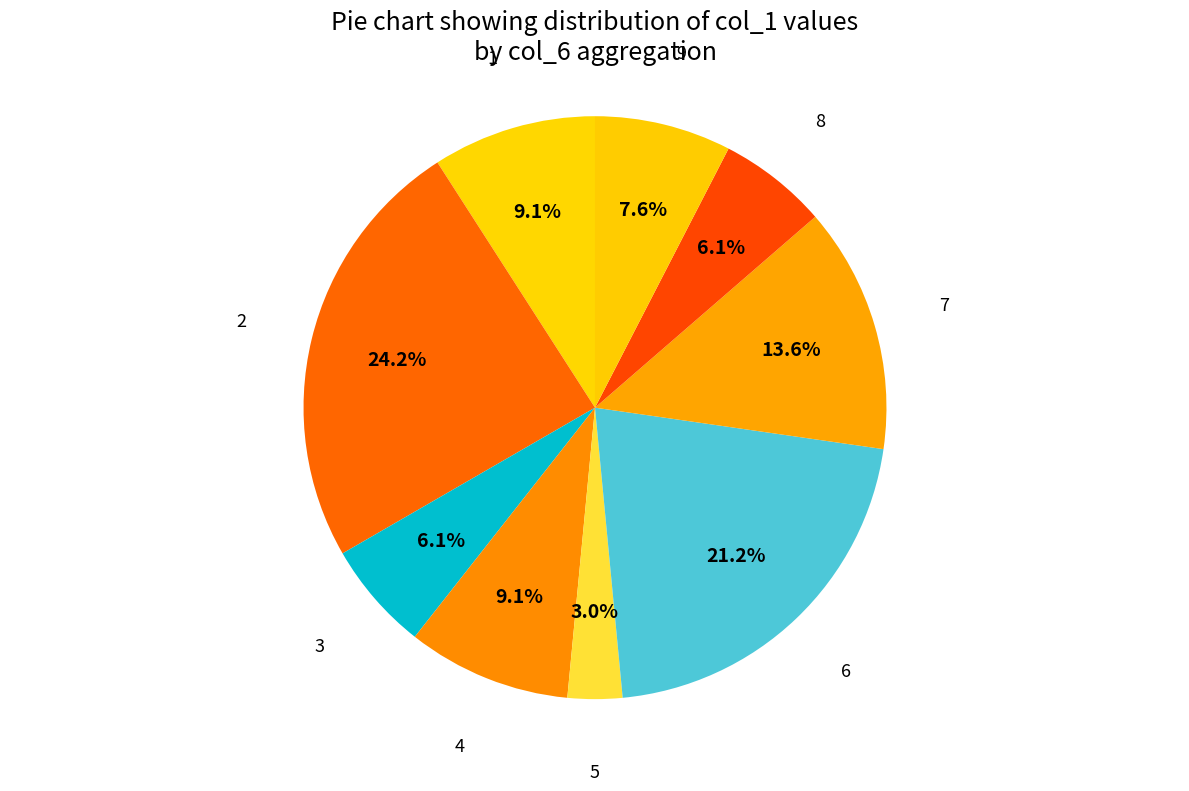

Count the number of slices in the pie.

9